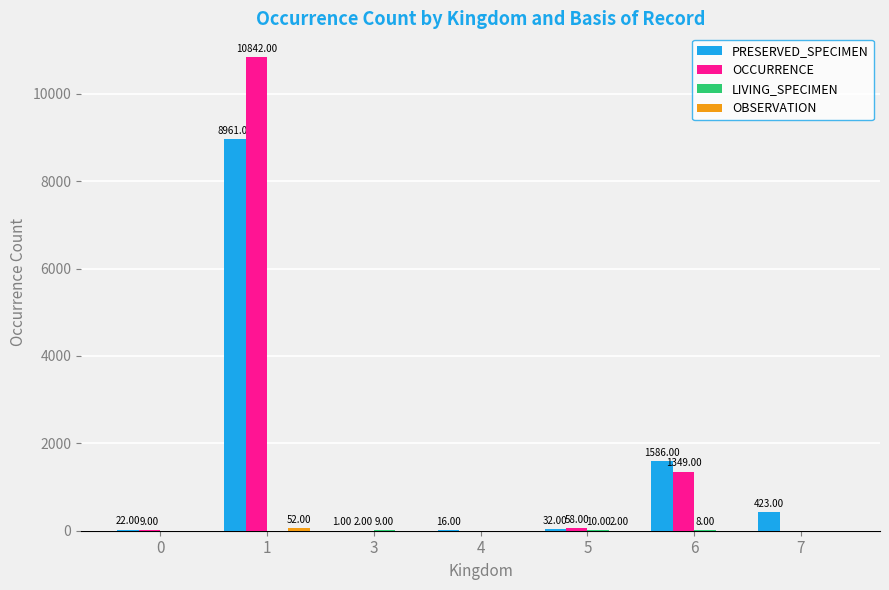

Which series changed the most between 0 and 5?

OCCURRENCE